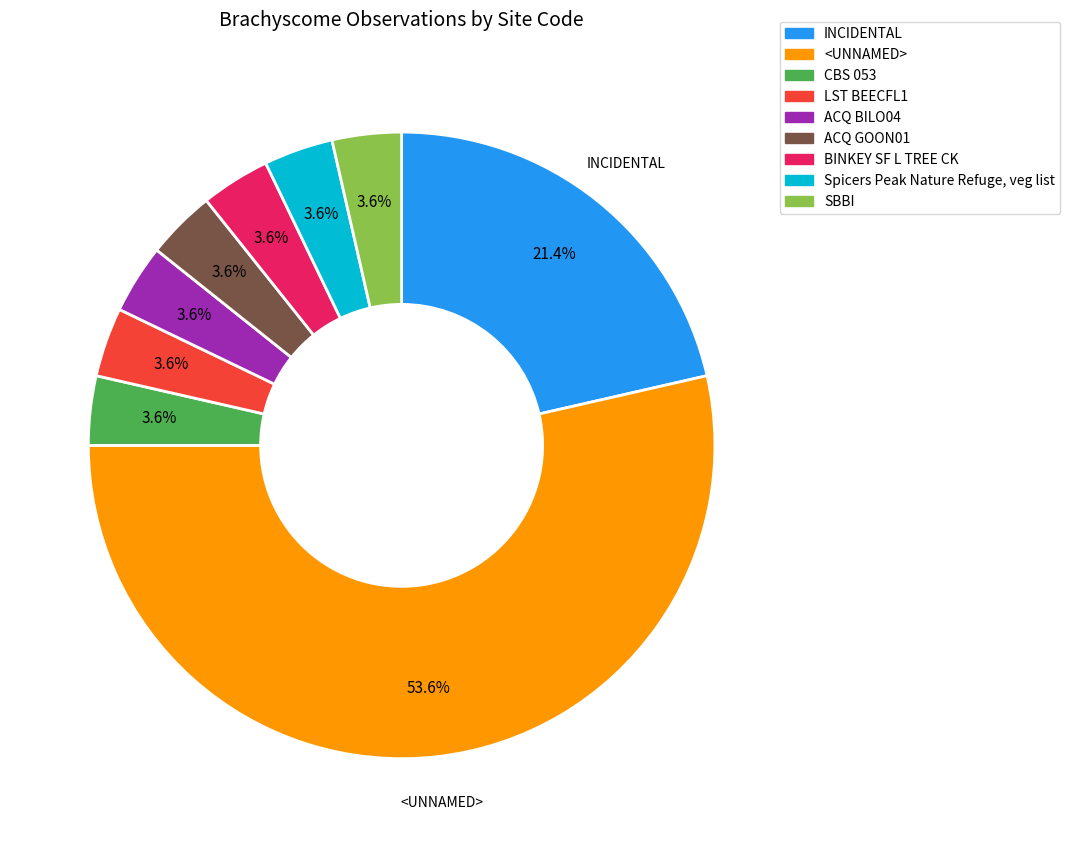

Combined, do ACQ BILO04 and LST BEECFL1 account for over 50%?

No